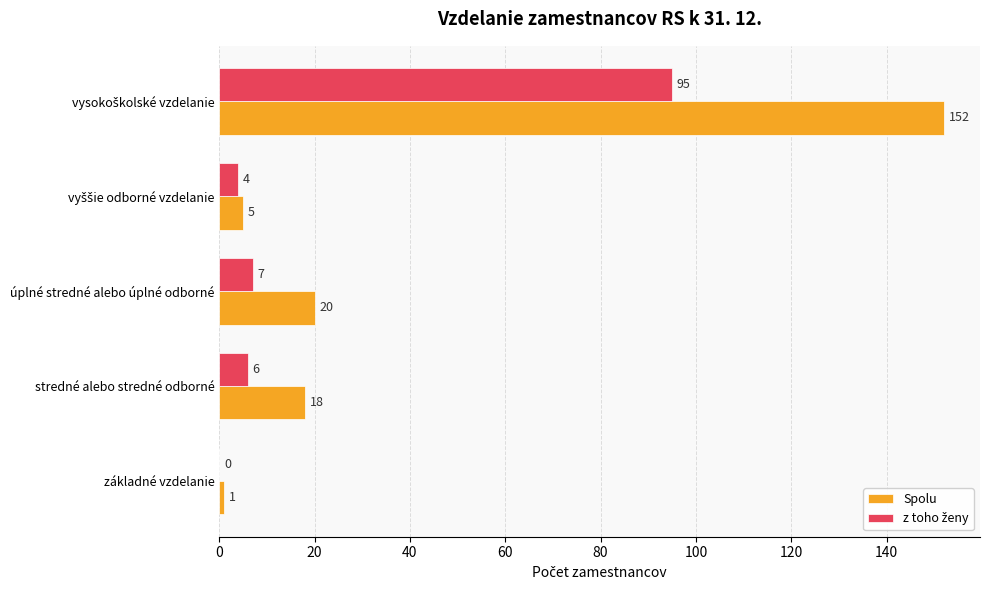

True or false: Spolu has a value of 1 at základné vzdelanie.

True